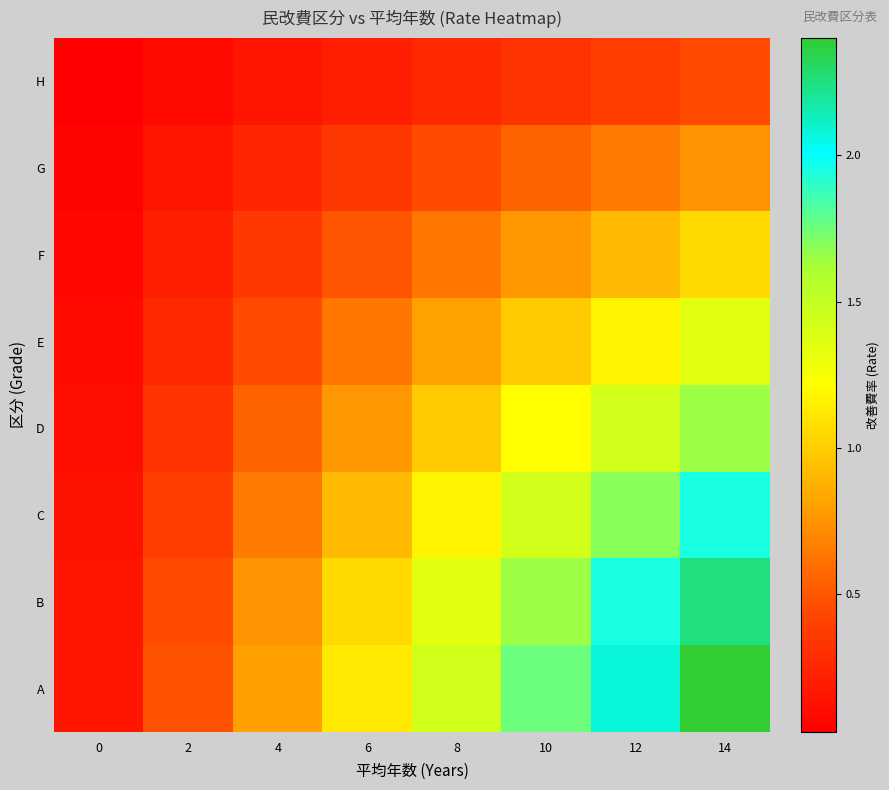

Reading right to left, list all the values displayed in this chart.

H: 14=0.4	12=0.4	10=0.3	8=0.3	6=0.2	4=0.1	2=0.1	0=0.0
G: 14=0.8	12=0.7	10=0.6	8=0.5	6=0.4	4=0.2	2=0.2	0=0.1
F: 14=1.1	12=0.9	10=0.8	8=0.6	6=0.5	4=0.4	2=0.2	0=0.1
E: 14=1.3	12=1.2	10=1.0	8=0.8	6=0.6	4=0.4	2=0.3	0=0.1
D: 14=1.6	12=1.4	10=1.2	8=1.0	6=0.8	4=0.6	2=0.3	0=0.1
C: 14=2.0	12=1.7	10=1.4	8=1.2	6=0.9	4=0.7	2=0.4	0=0.1
B: 14=2.2	12=1.9	10=1.6	8=1.3	6=1.1	4=0.8	2=0.4	0=0.1
A: 14=2.4	12=2.1	10=1.8	8=1.4	6=1.1	4=0.8	2=0.5	0=0.2